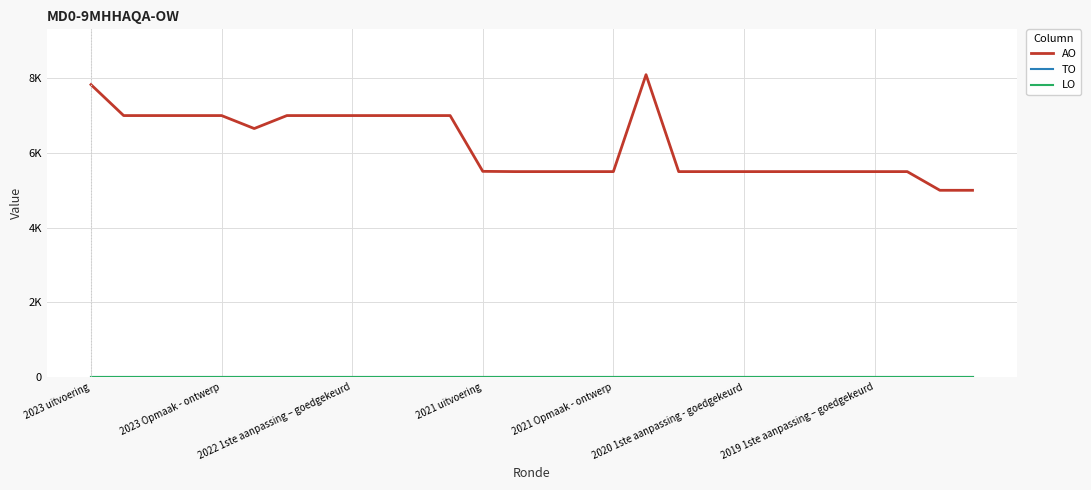

What is the average value of the AO series?

6217